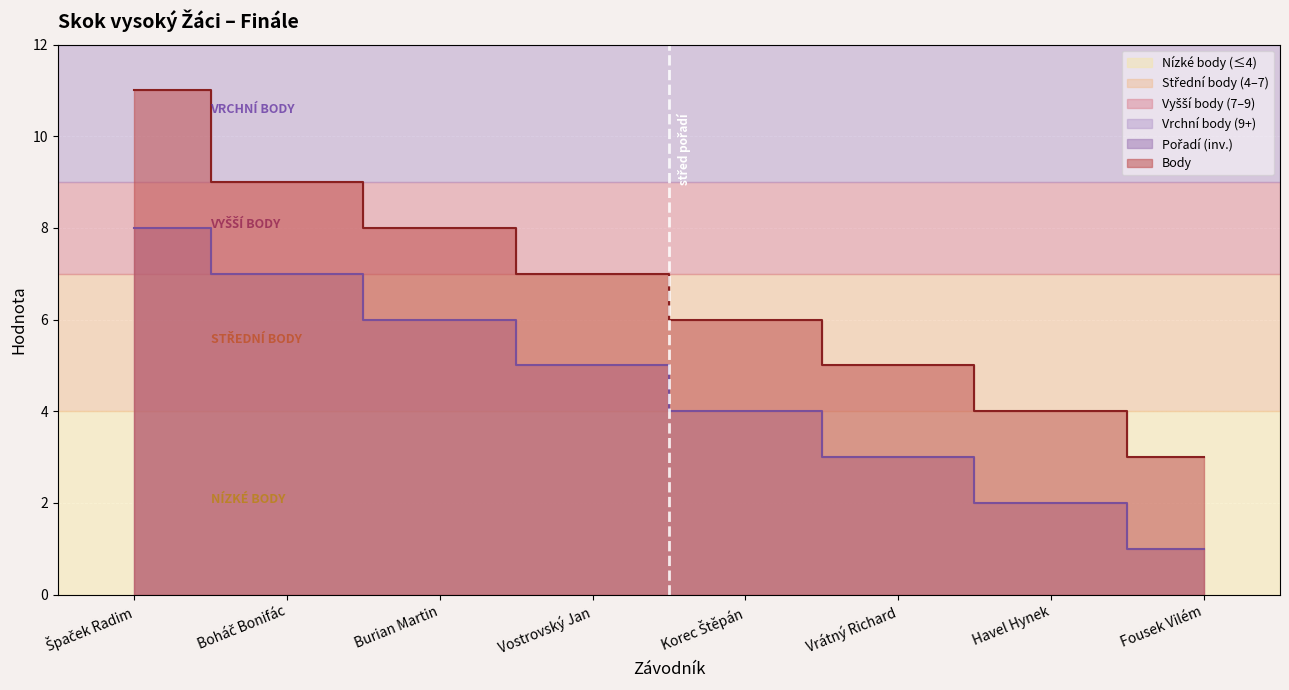

Rank the series at Burian Martin from highest to lowest value.

Body, Pořadí